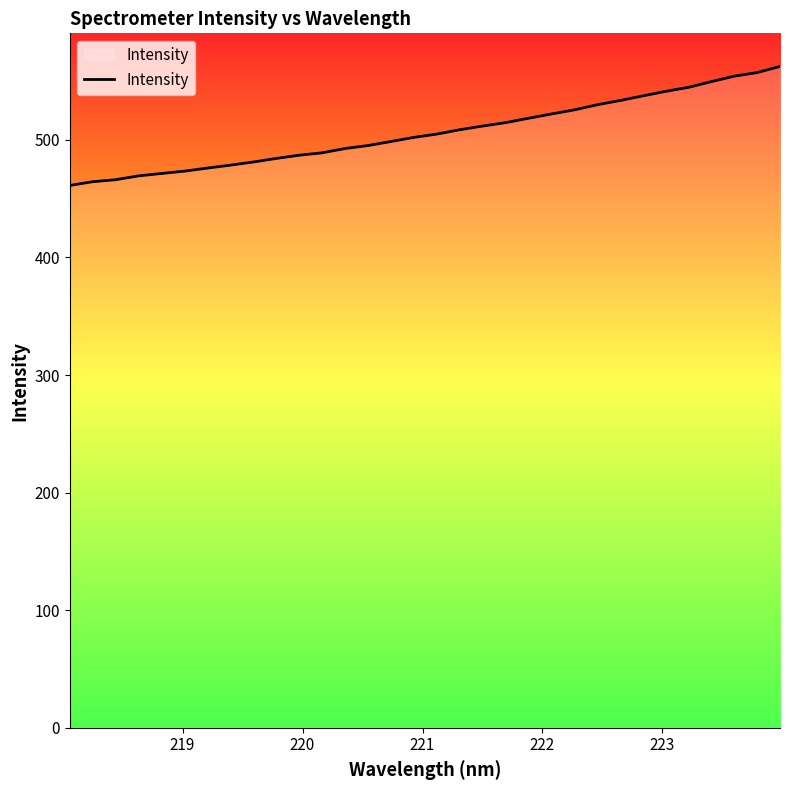

How many lines are shown in the chart?

1